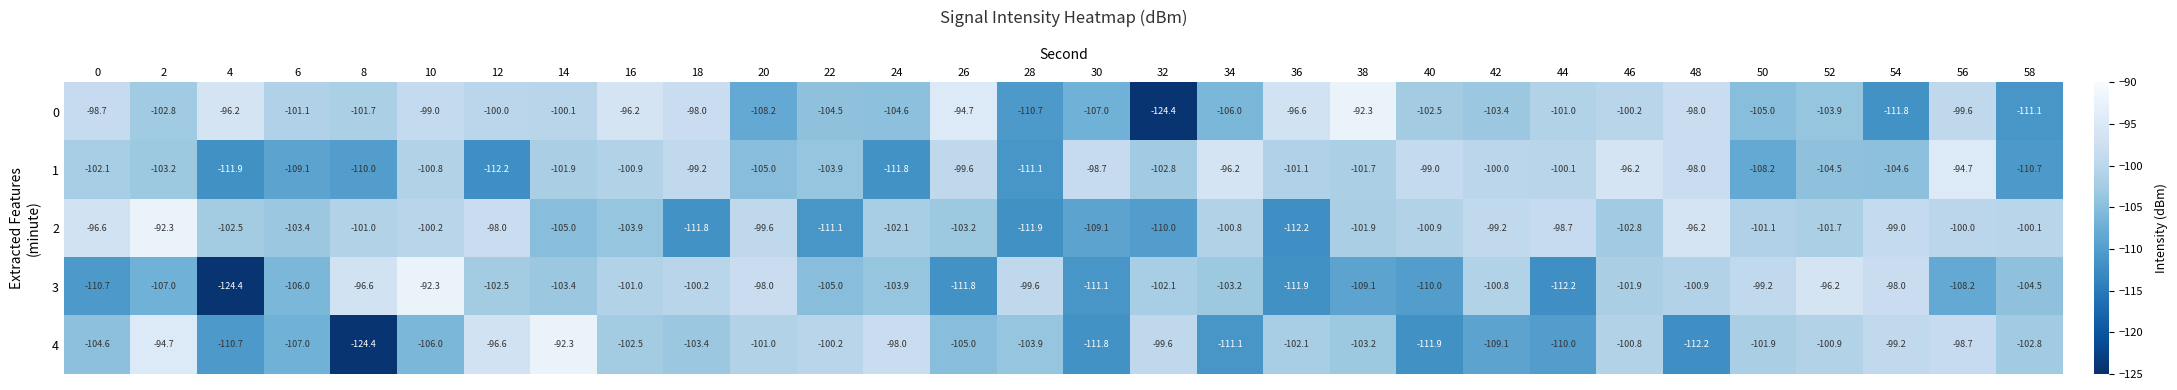

What is the average value of the 0 series?

-102.6